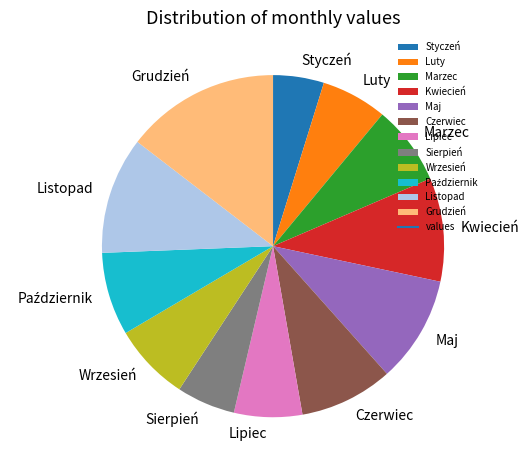

Which slice is the largest?

Grudzień